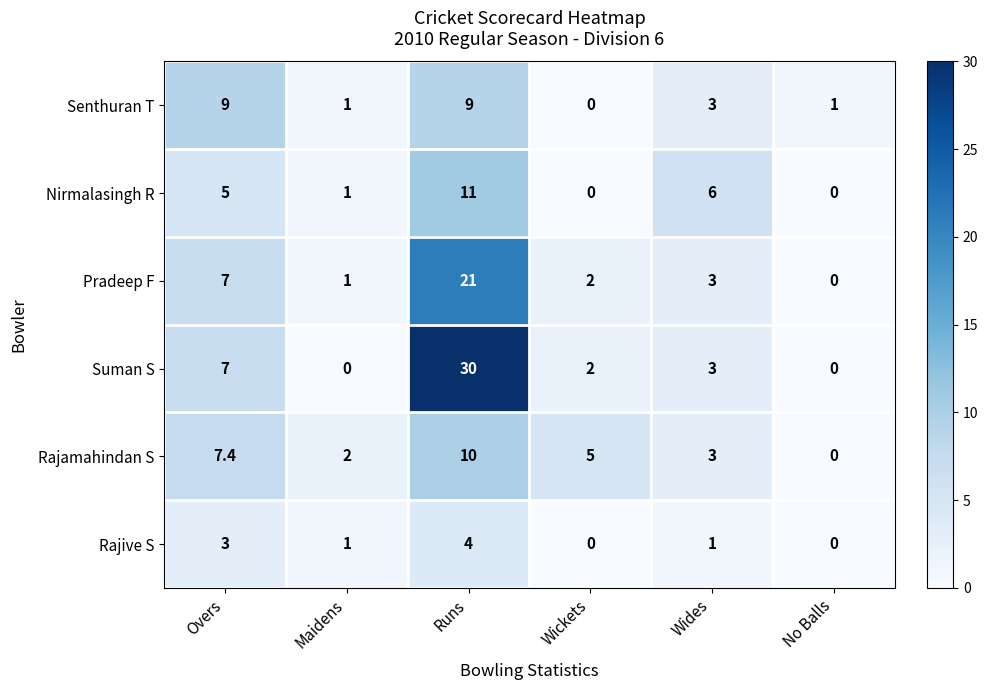

What is the approximate value of Nirmalasingh R at Runs?

11.0